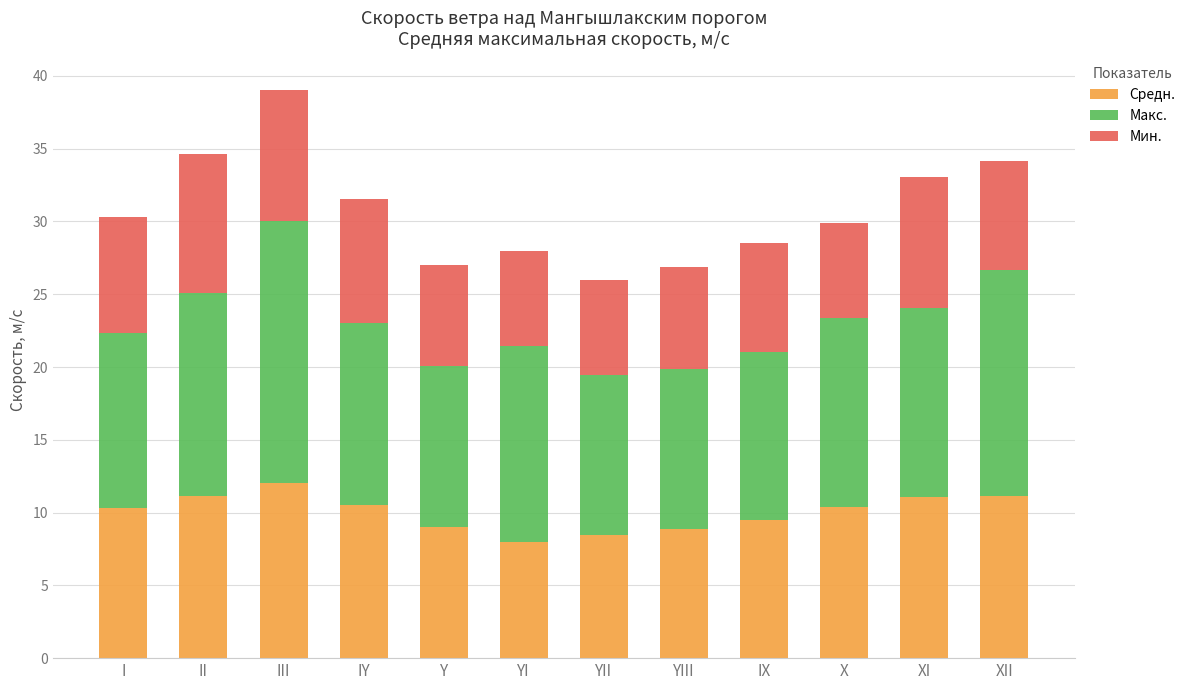

At which category is the sum across all series the highest?

III